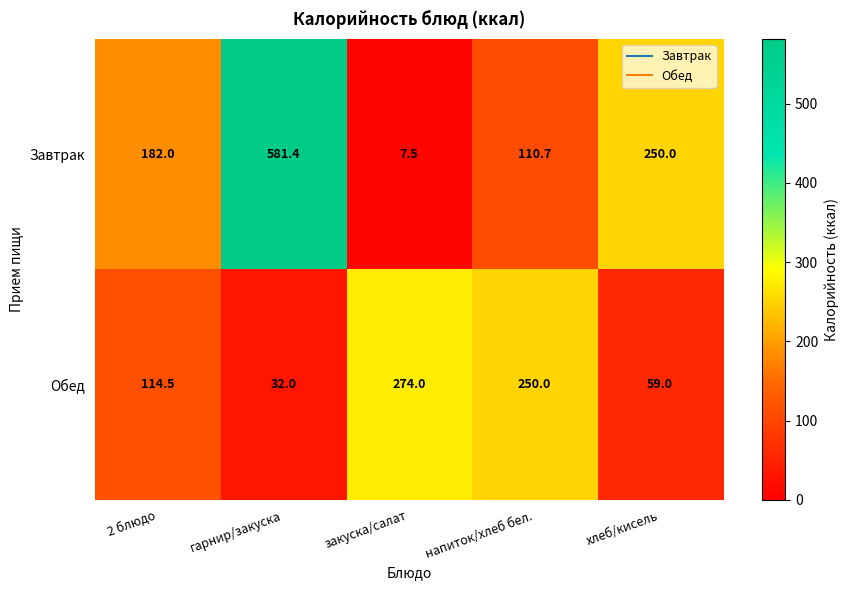

At which category is the sum across all series the highest?

гарнир/закуска